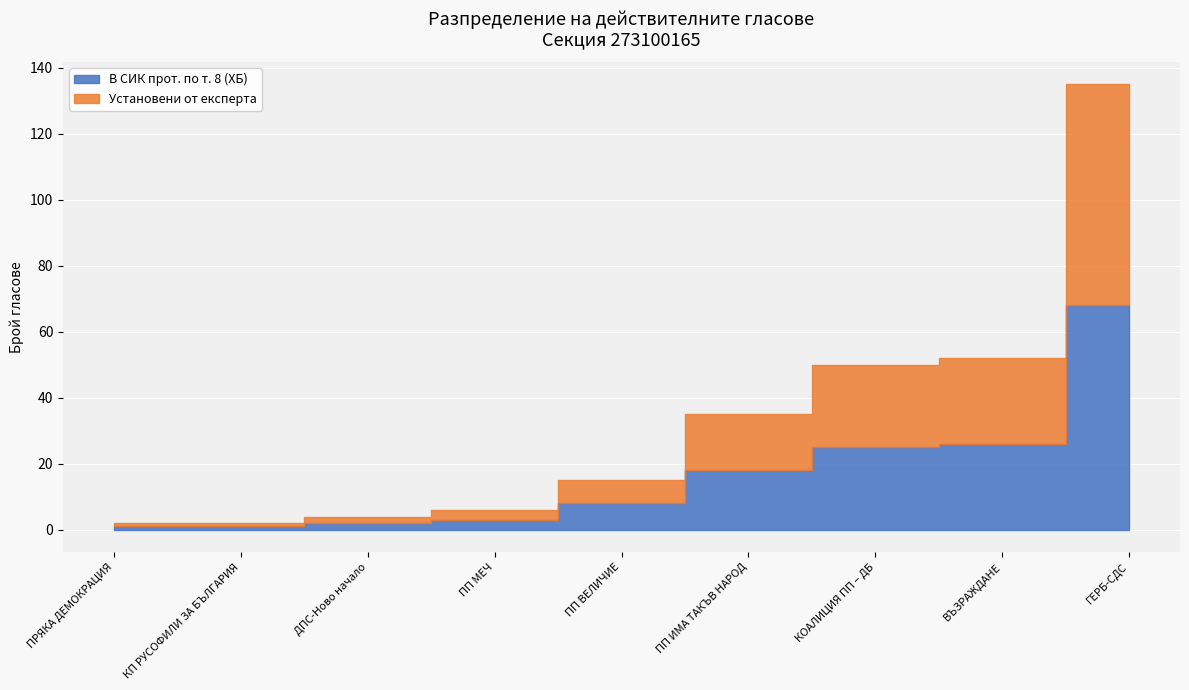

What is the difference between the maximum and minimum values in the Установени от експерта series?

66